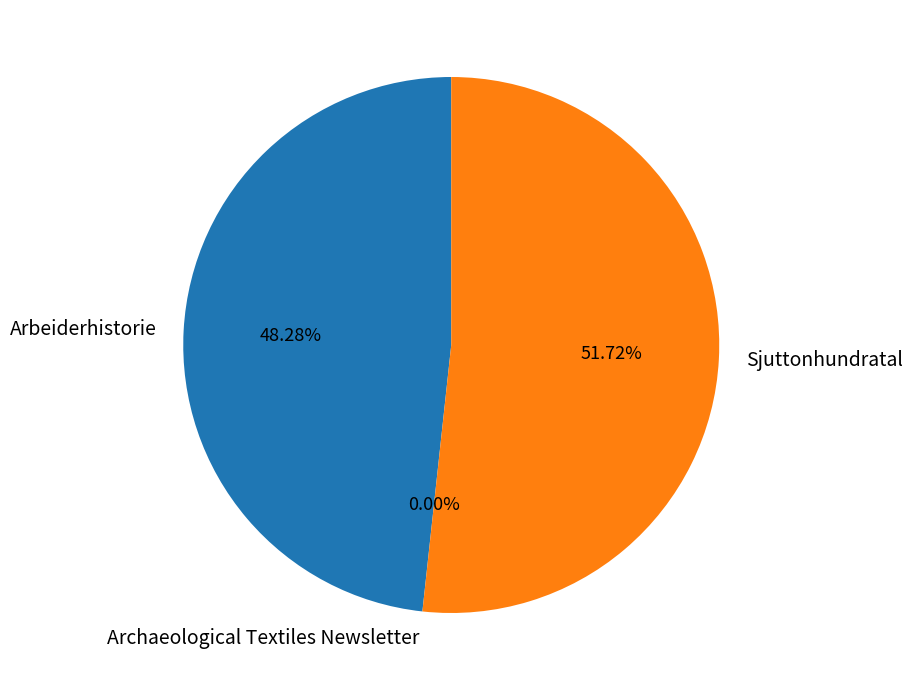

Does Sjuttonhundratal represent more than half of the total?

Yes